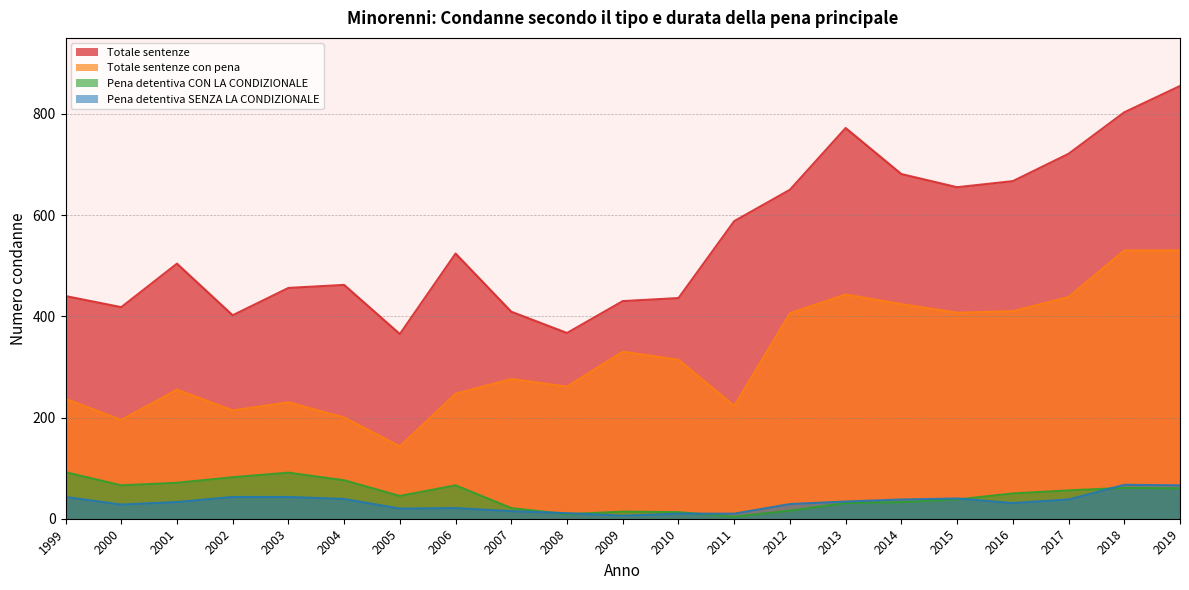

Which has a higher value, 1999 or 2010?

1999